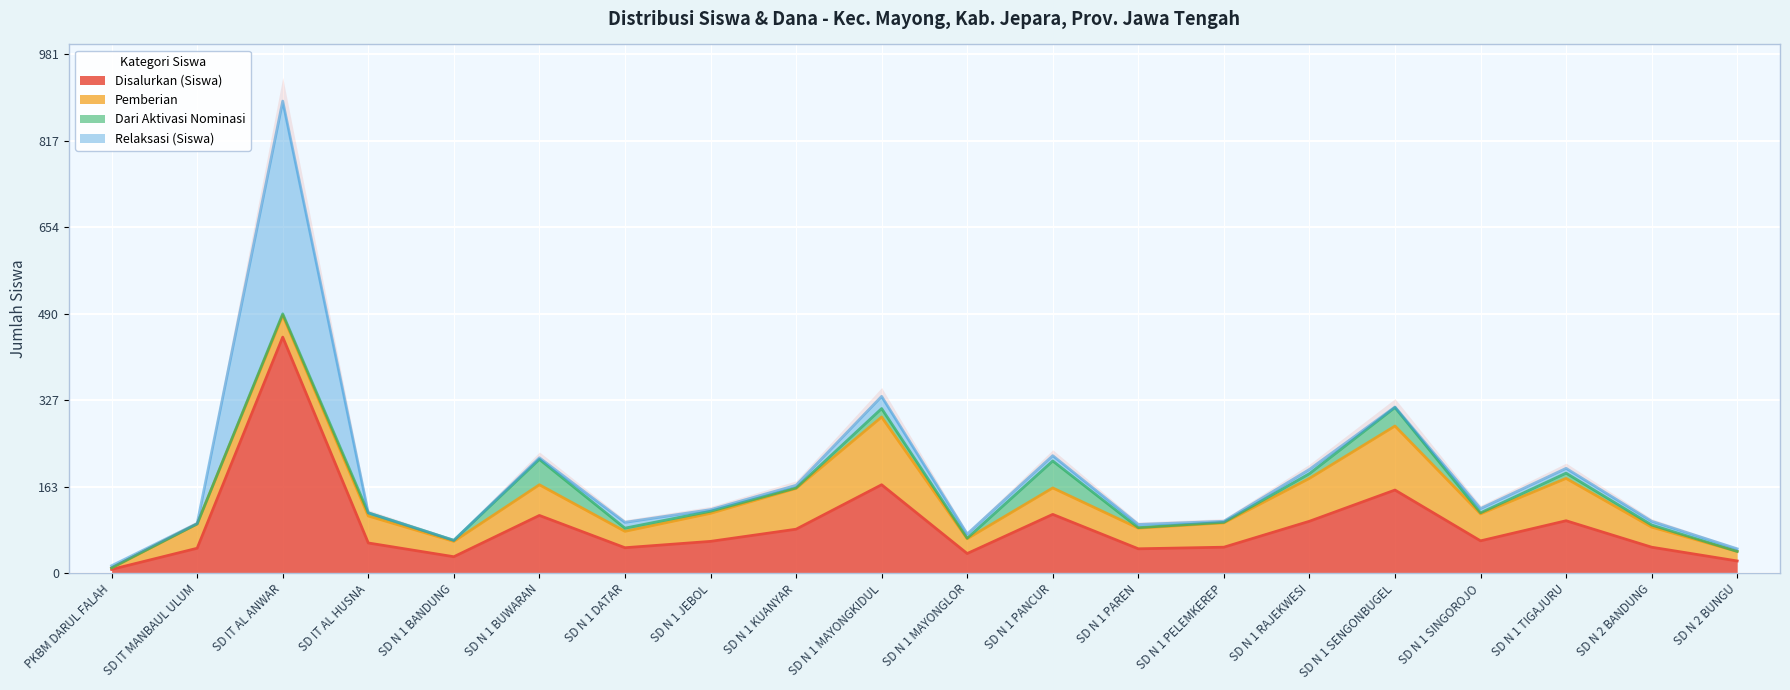

How many values in the Dari Aktivasi Nominasi series are below 4?

10